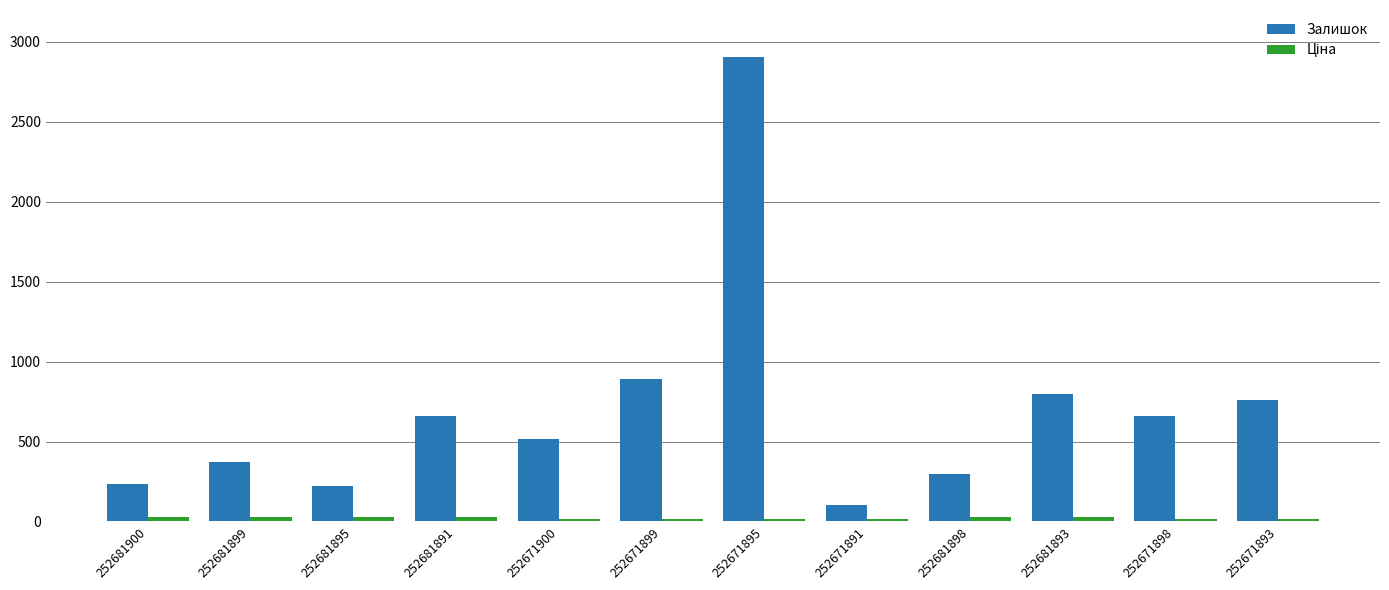

Which series has the largest total across all categories?

Залишок